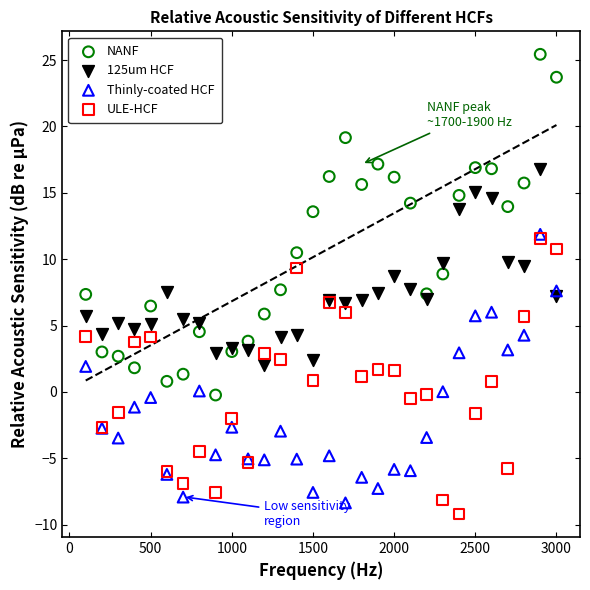

What are all the series names shown in the legend?

NANF, 125um HCF, Thinly-coated HCF, ULE-HCF